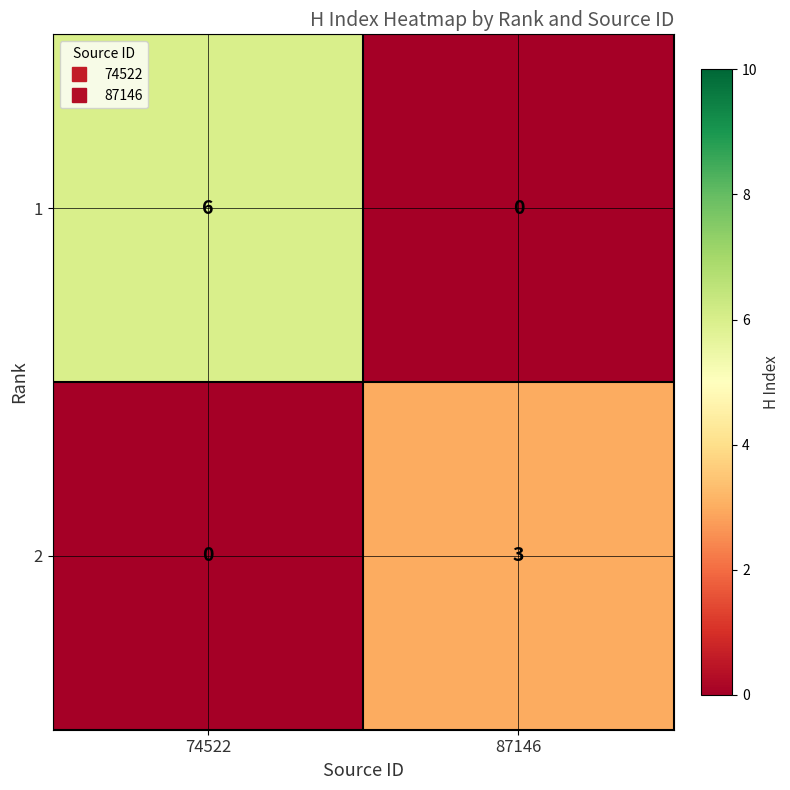

What is the sum of all 1 values?

6